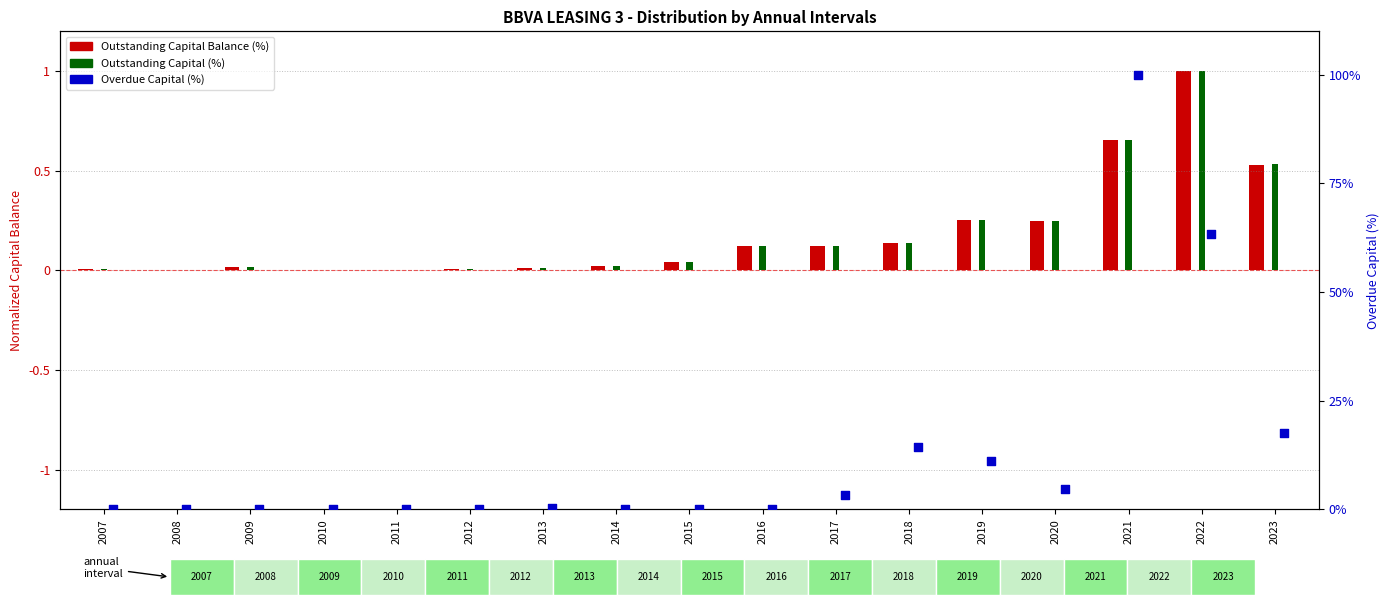

Is the value of Outstanding Capital Balance (%) at 2020 greater than the value of Overdue Capital (%) at 2014?

Yes